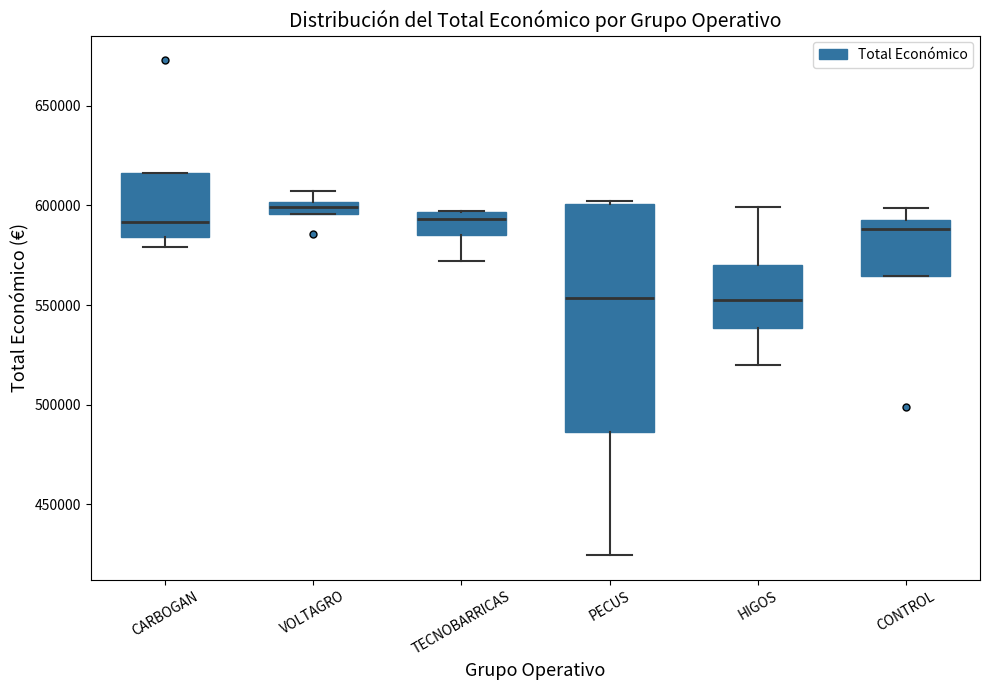

Where is the lower edge of the box for PECUS on the y-axis? The values are not printed on the chart, so give them approximately, as read against the axis.

485000